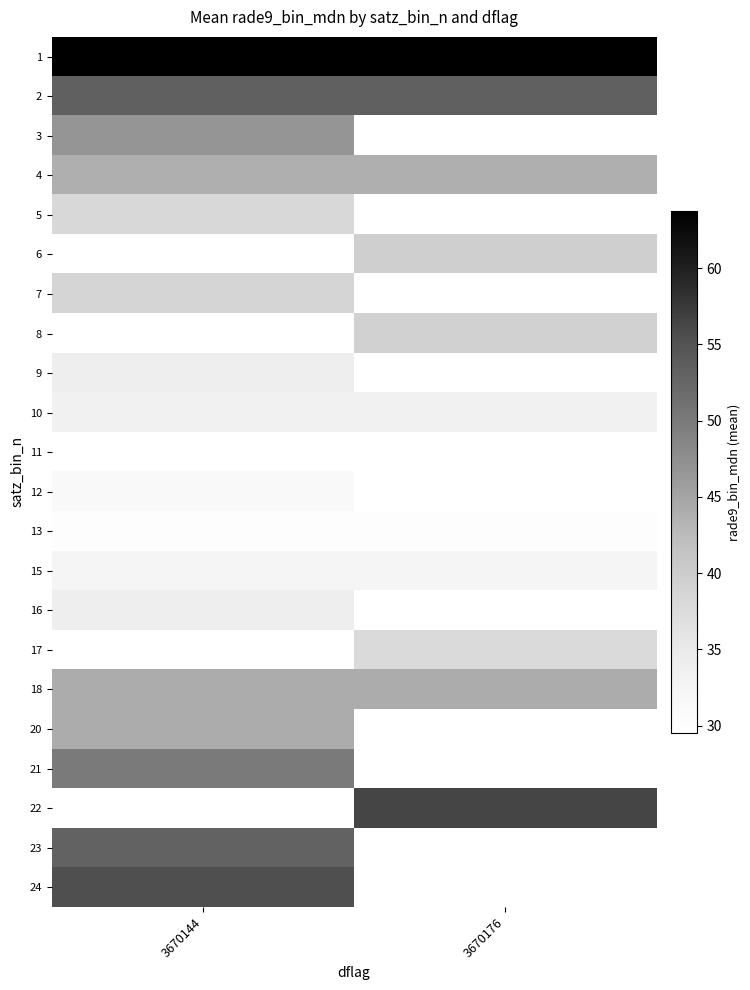

What is the maximum value for 23?

53.0